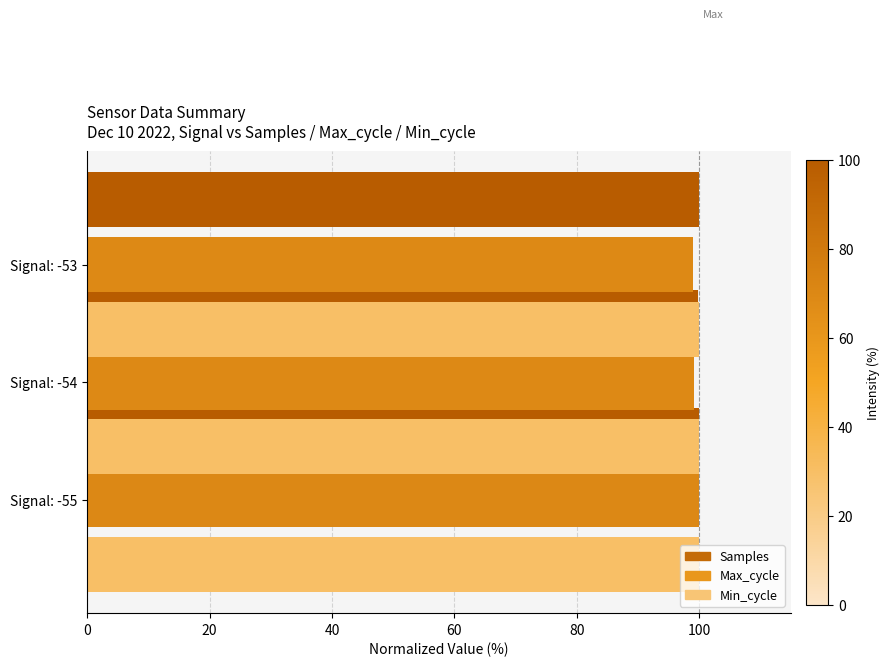

What is the maximum value shown in the chart?

100.0